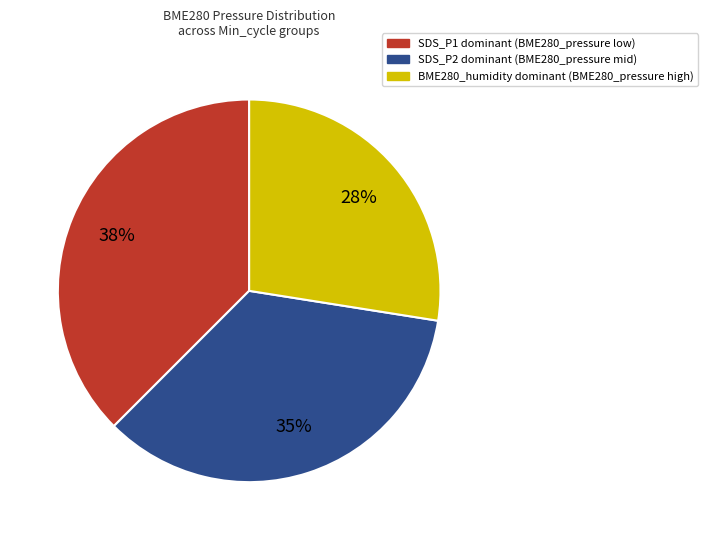

Is there a majority slice in this chart?

No